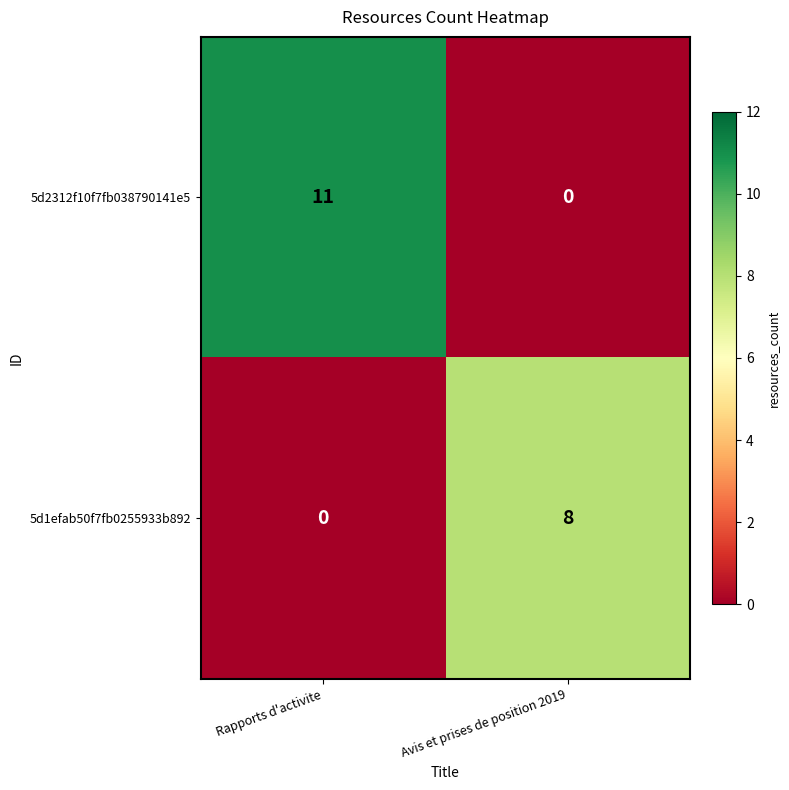

Is it true that 5d1efab50f7fb0255933b892 equals 13 at Avis et prises de position 2019?

False